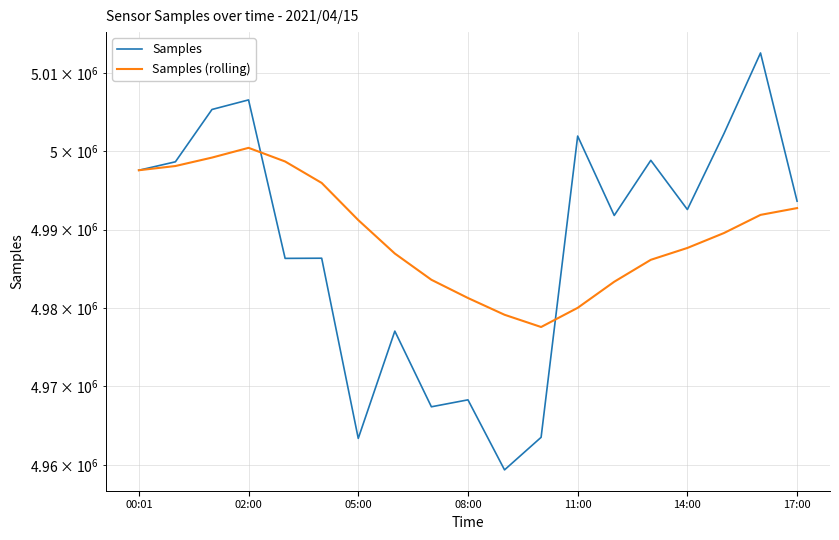

How many intersections are there between Samples and Samples (rolling)?

2